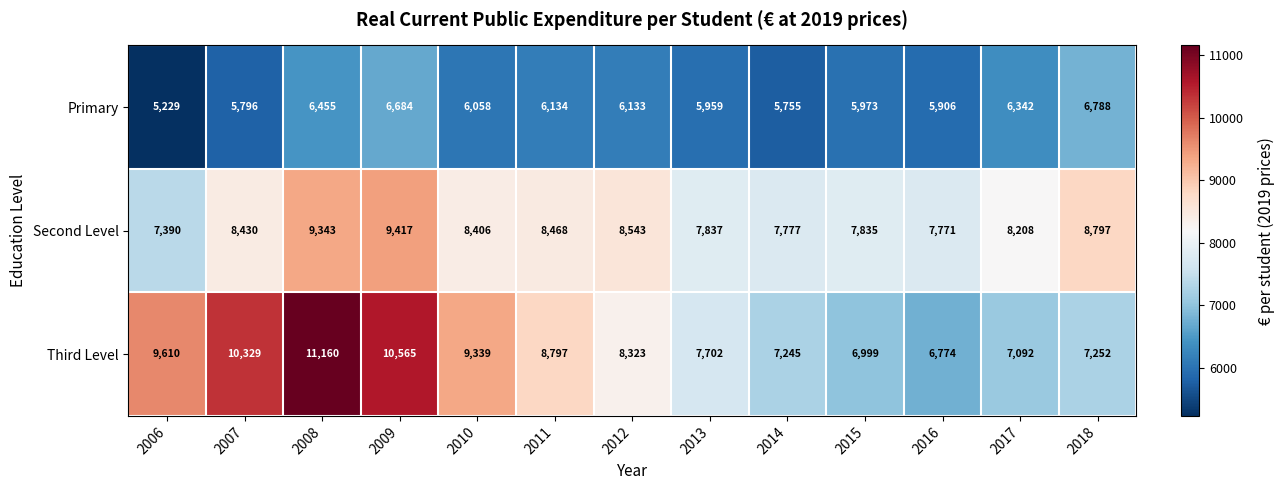

What is the minimum value shown in the chart?

5229